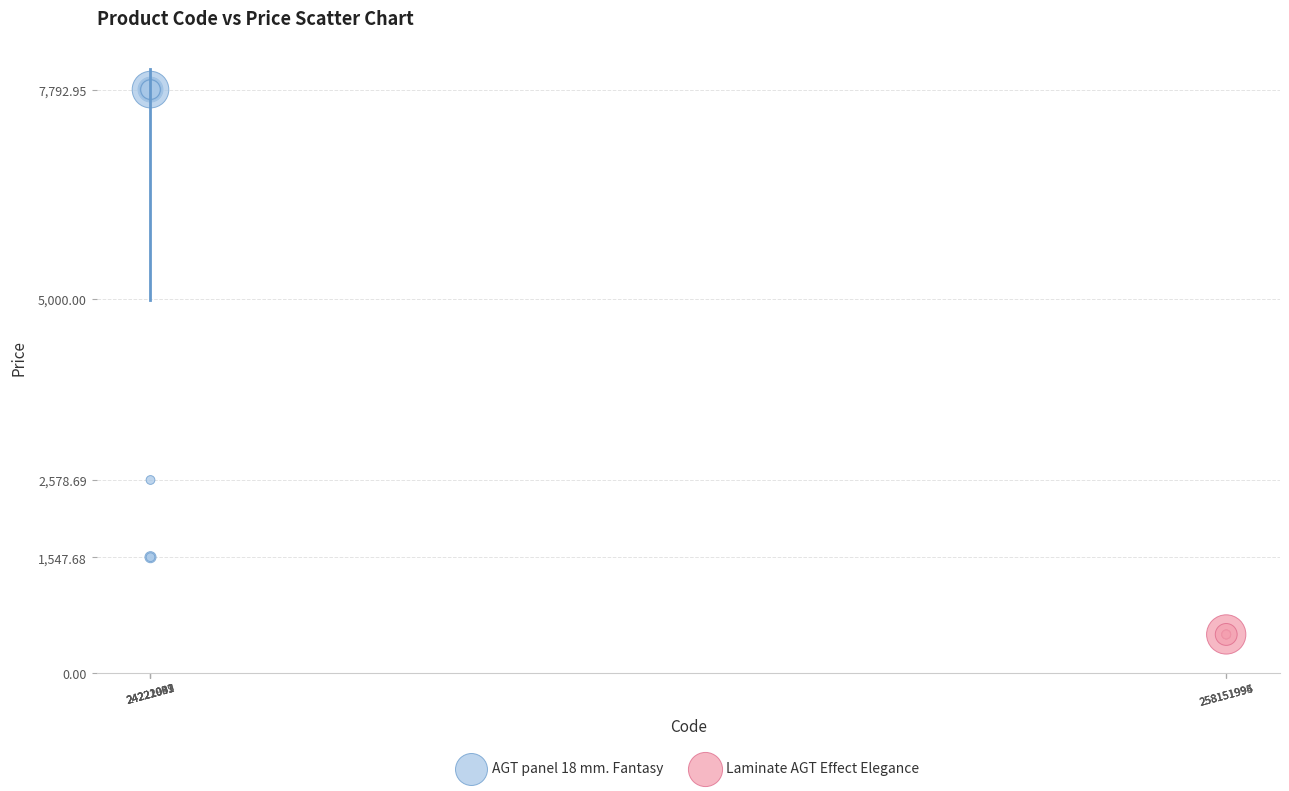

Which series reaches the maximum Y coordinate?

AGT panel 18 mm. Fantasy